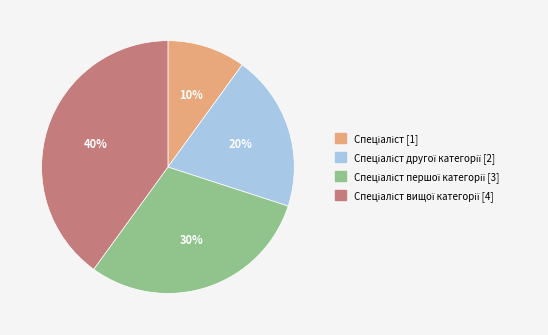

To the nearest percent, what is the average slice percentage?

25%